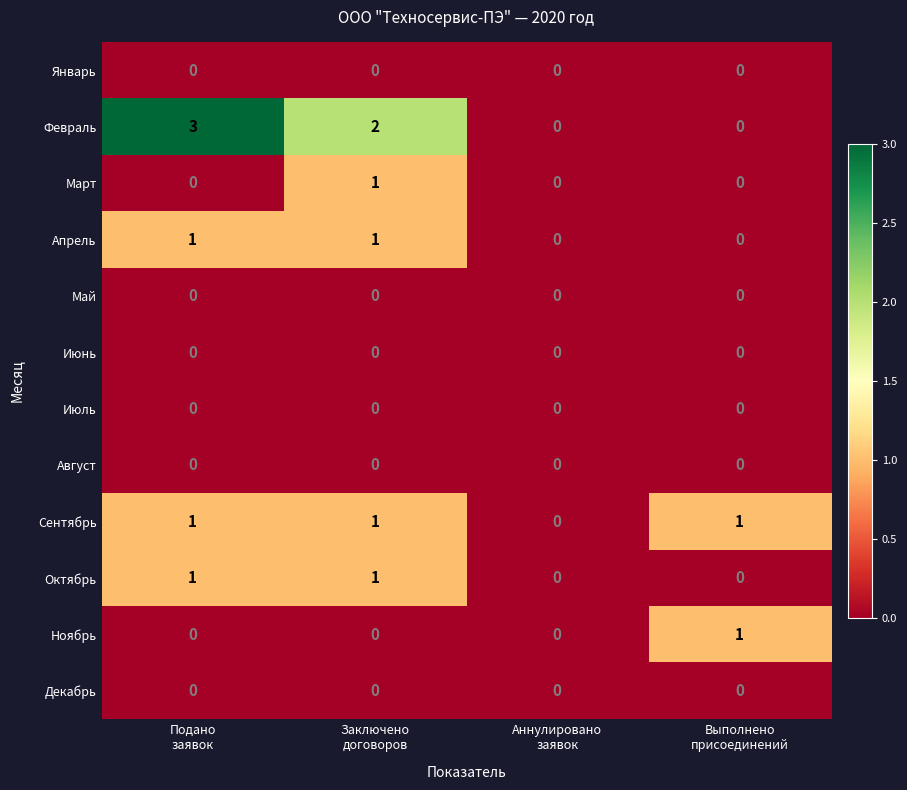

Which series has the widest spread of values?

Февраль